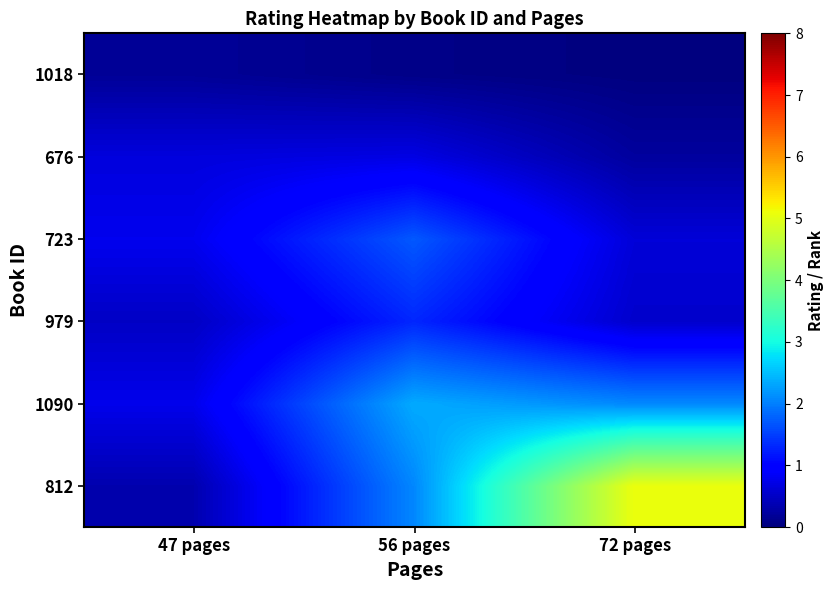

Reading right to left, list all the values displayed in this chart.

812: 72 pages=5.1	56 pages=2.1	47 pages=0.3
1090: 72 pages=2.1	56 pages=2.3	47 pages=0.8
979: 72 pages=0.5	56 pages=1.3	47 pages=0.5
723: 72 pages=0.6	56 pages=1.7	47 pages=0.8
676: 72 pages=0.2	56 pages=0.7	47 pages=0.7
1018: 72 pages=0.0	56 pages=0.1	47 pages=0.2